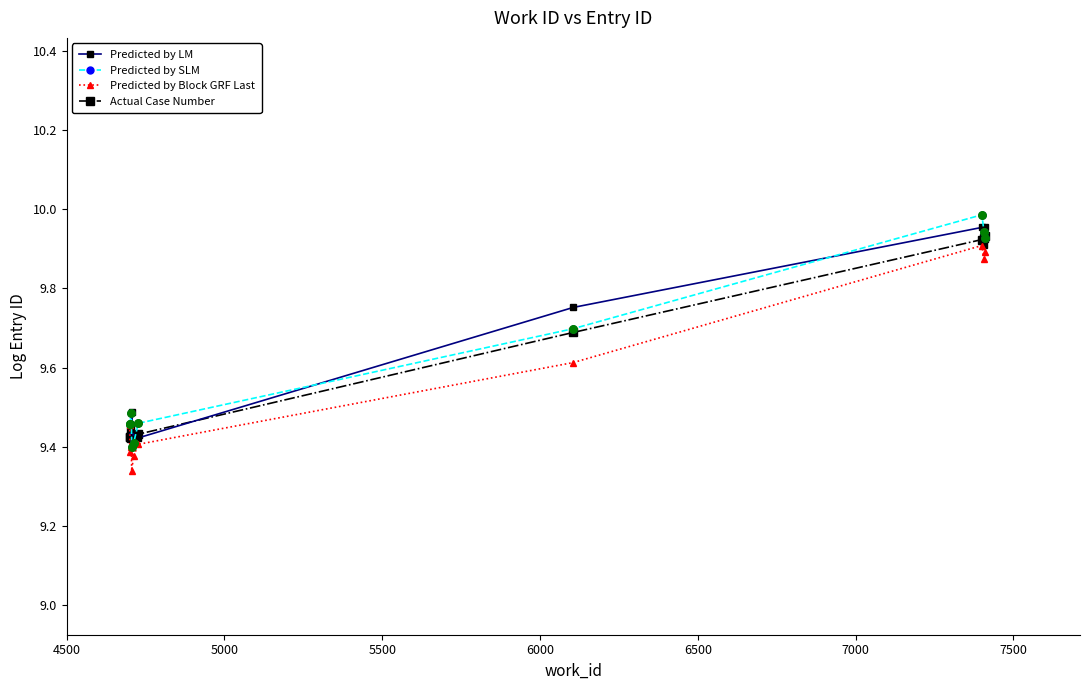

Which series has the largest total across all categories?

Predicted by SLM